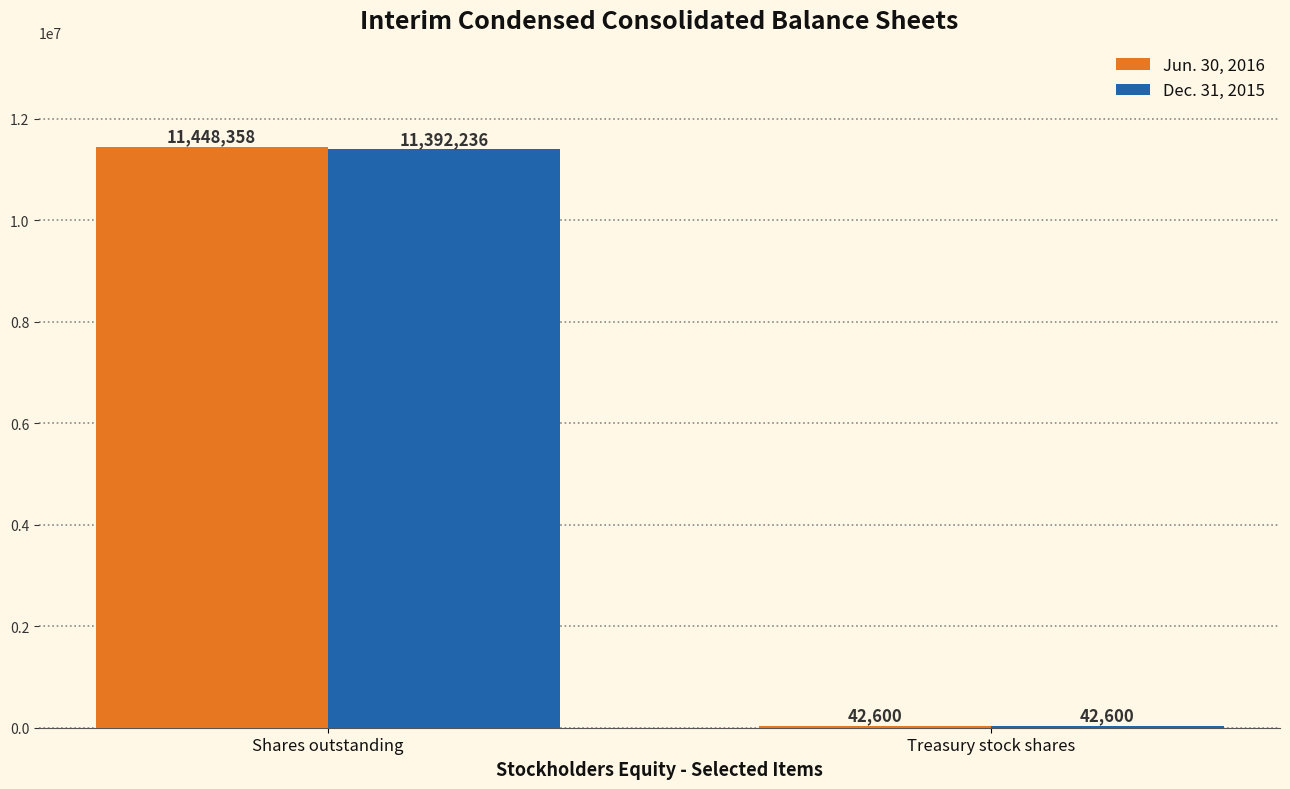

At which label does Jun. 30, 2016 reach its minimum?

Treasury stock shares